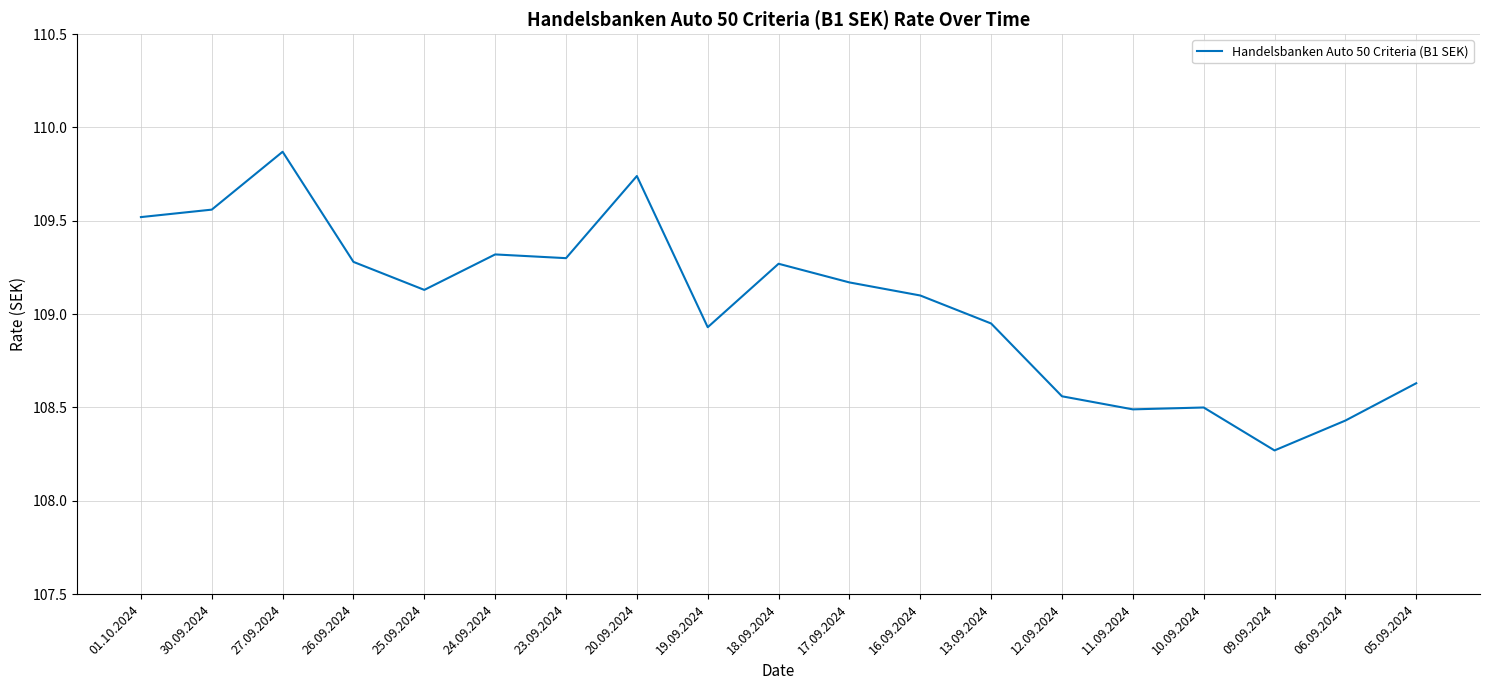

What position from the right is 17.09.2024?

9